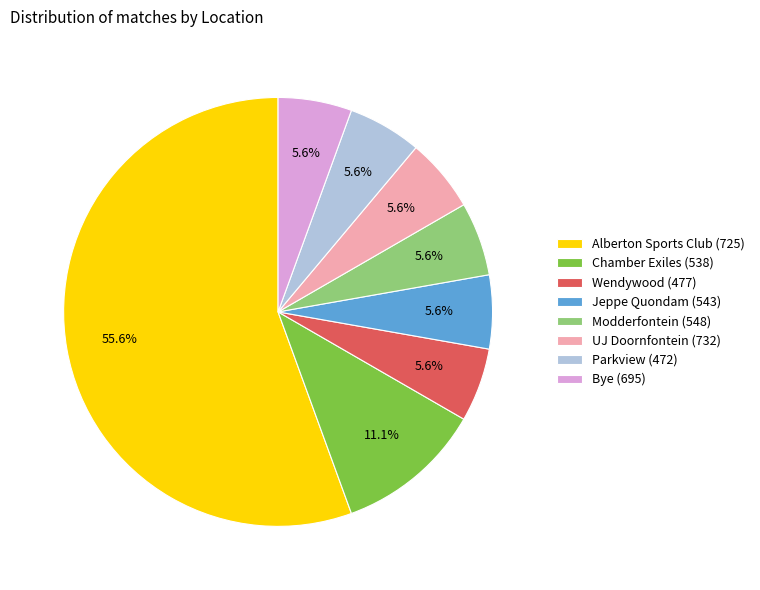

True or false: UJ Doornfontein (732) accounts for 20% of the total.

False